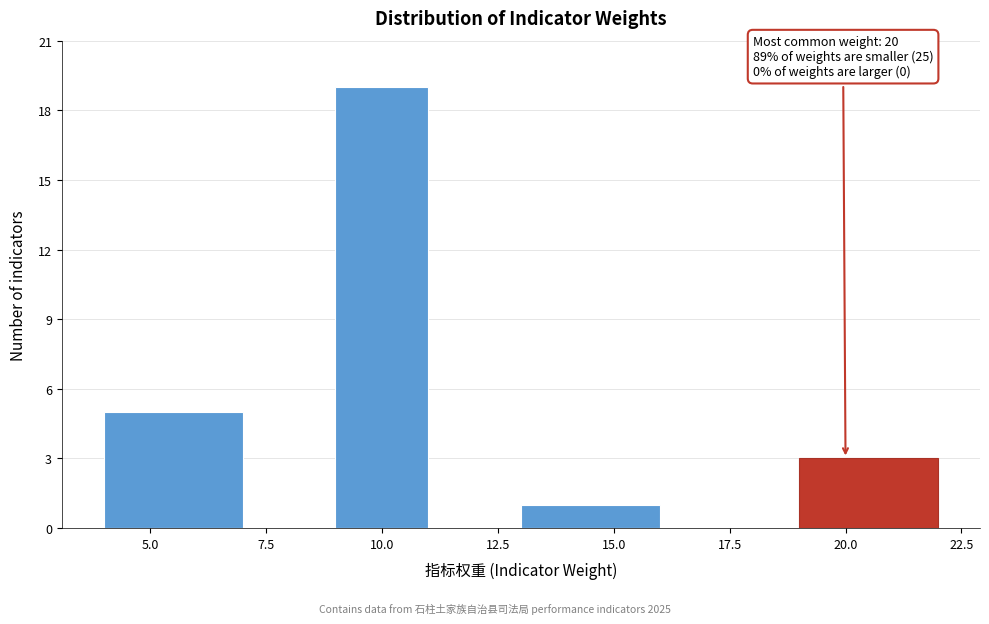

Over which range of the x-axis is the bar tallest?

9 to 11